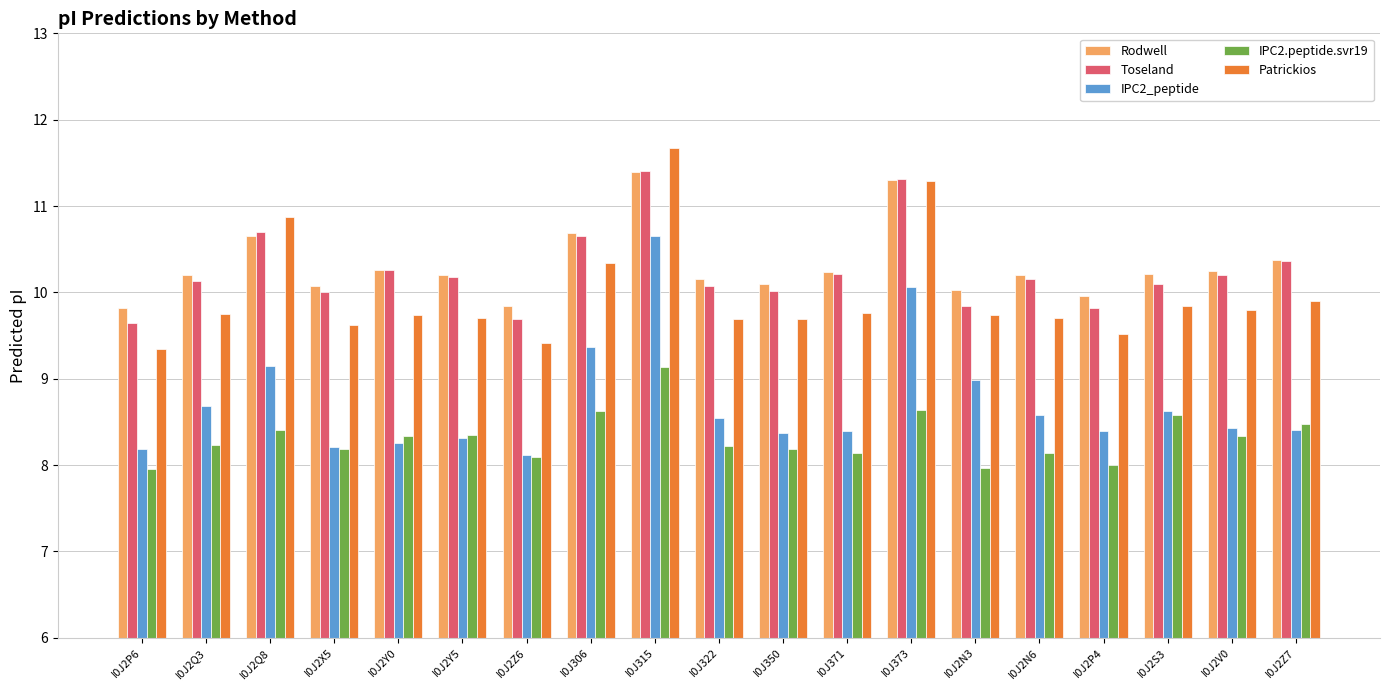

What is the highest value of the Patrickios series?

11.7